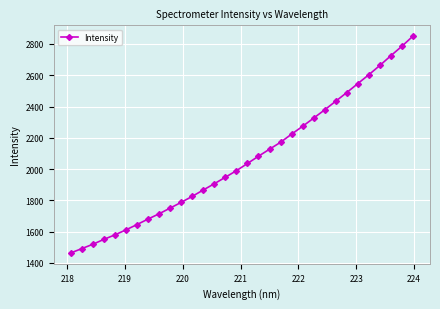

Does the chart have visible grid lines?

Yes